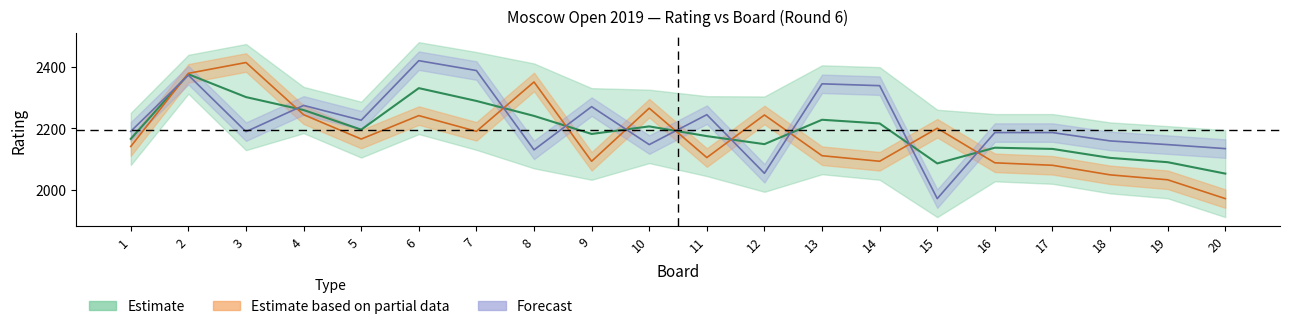

What is the minimum value shown in the chart?

1972